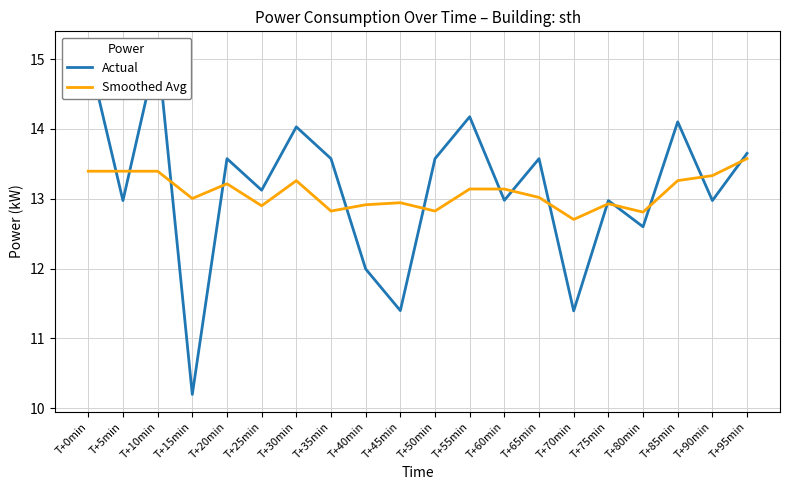

What is the difference between the second highest and second lowest values in the Smoothed Avg series?

0.6